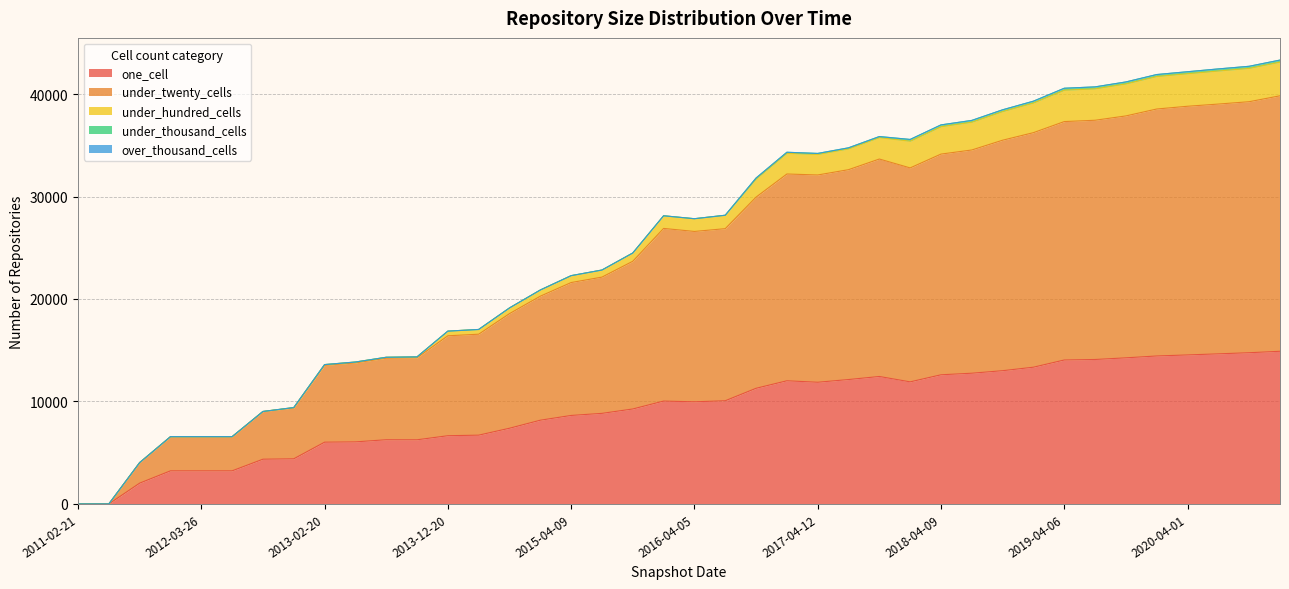

What is the label of the 12th point from the left?

2013-09-10